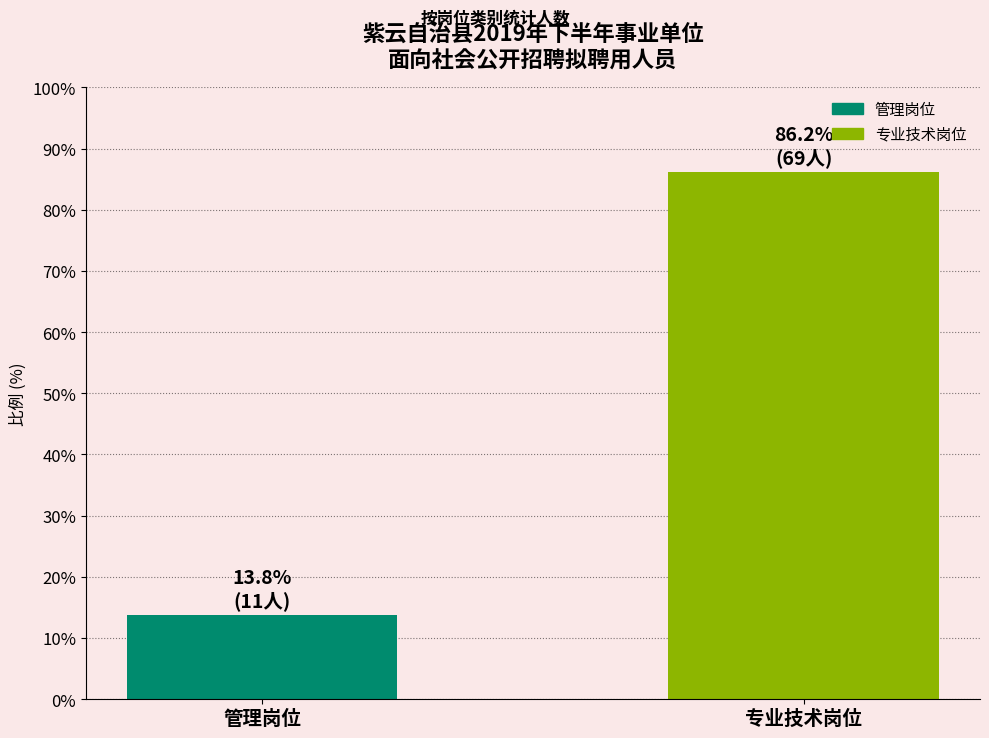

Rank the categories by value from lowest to highest.

管理岗位, 专业技术岗位